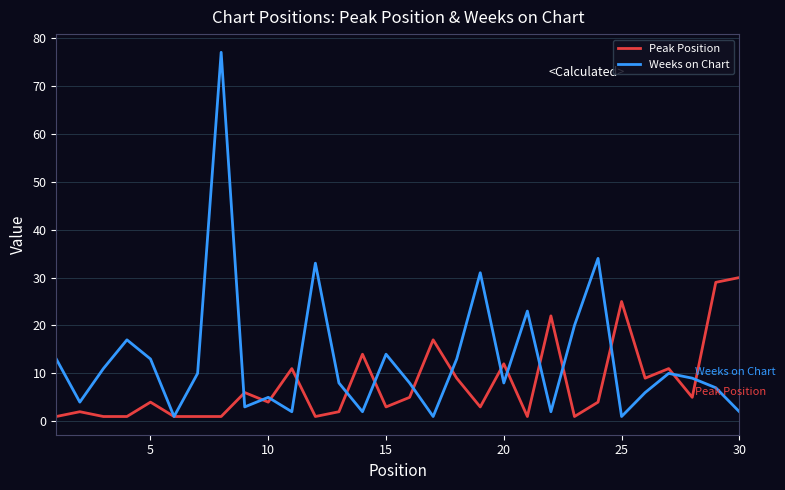

True or false: Peak Position and Weeks on Chart cross at least once.

True